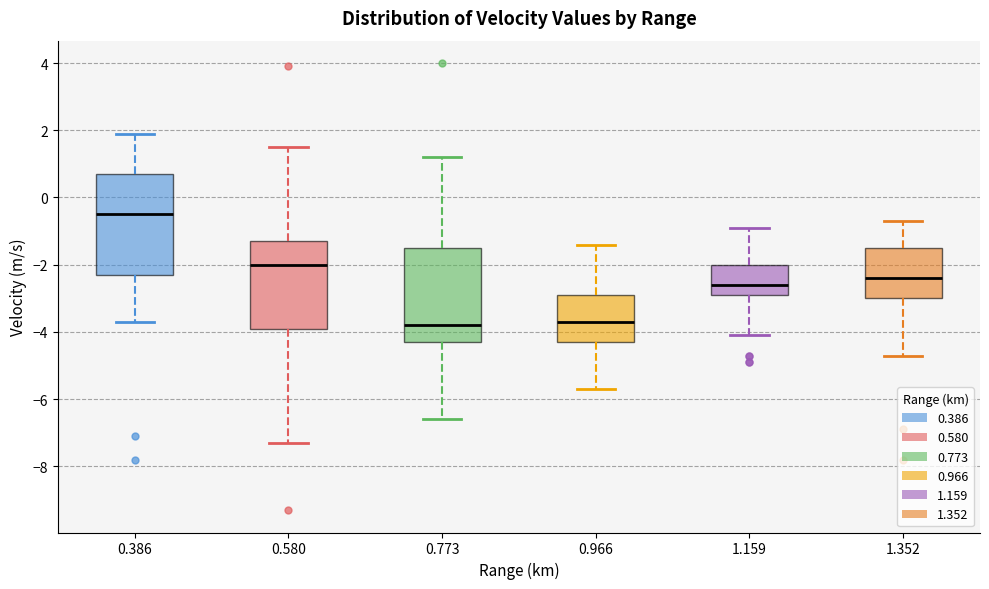

Which box's median line is the highest?

0.386